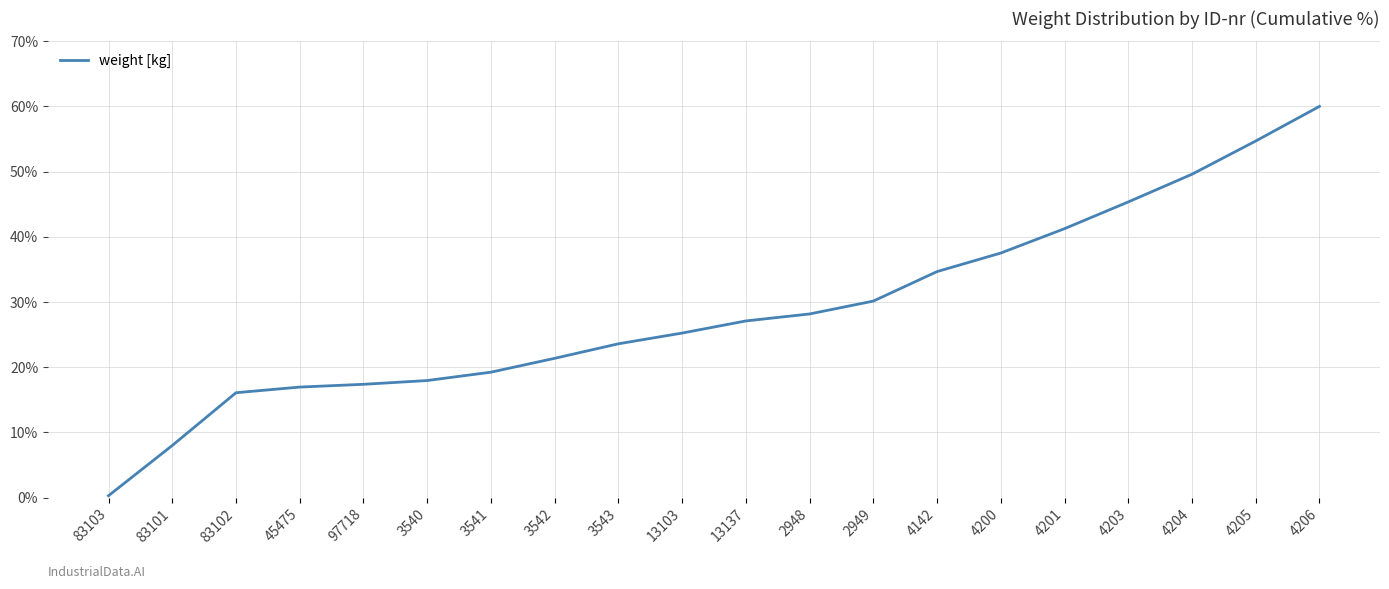

At which label does the data first exceed 27?

13137